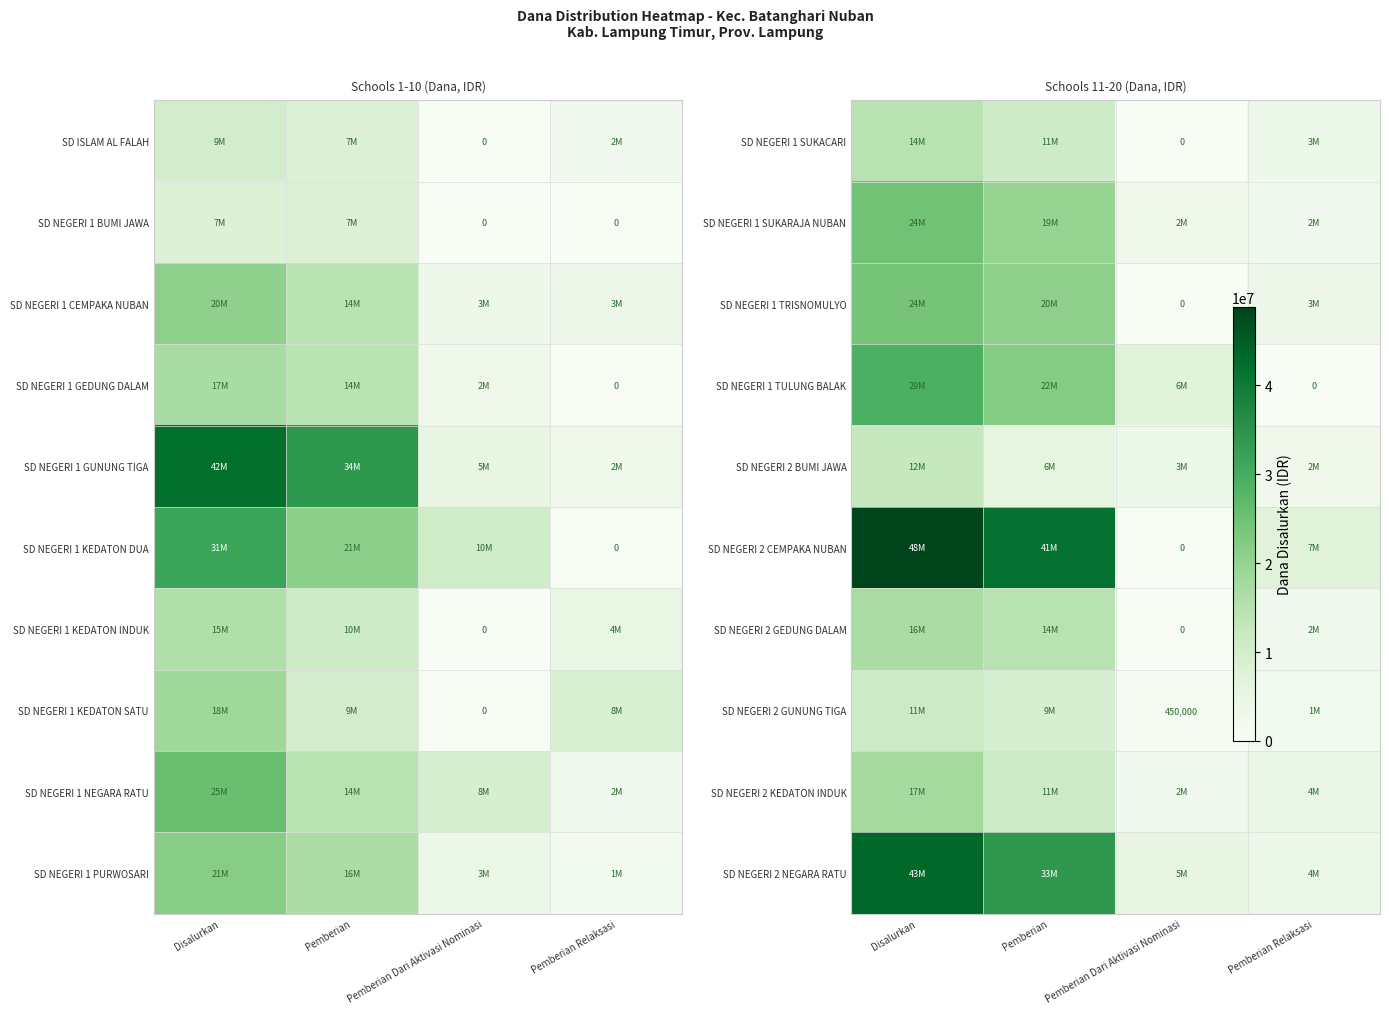

What is the difference between the second highest and minimum values in the SD NEGERI 1 TULUNG BALAK series?

22275000